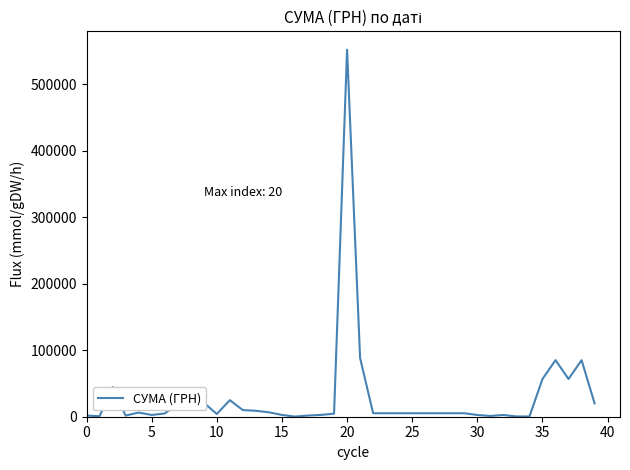

What is the sum of all values?

1172863.8